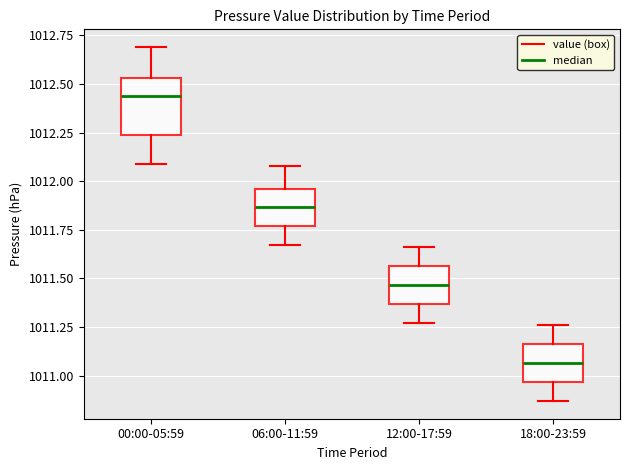

Comparing the boxes themselves (not the whiskers), which one is the tallest?

00:00-05:59